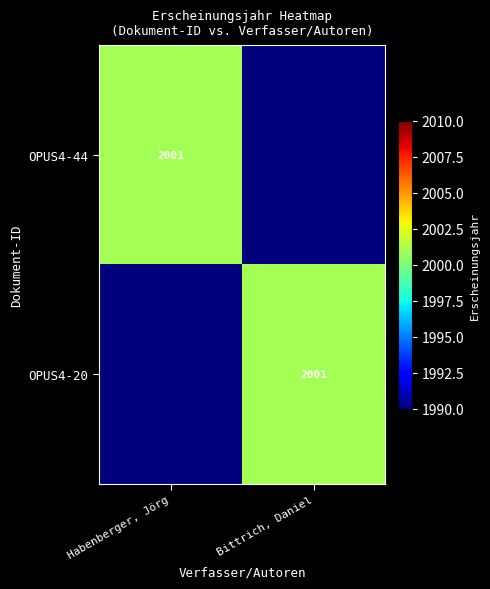

The value of OPUS4-44 at Habenberger, Jörg is 1295. True or false?

False